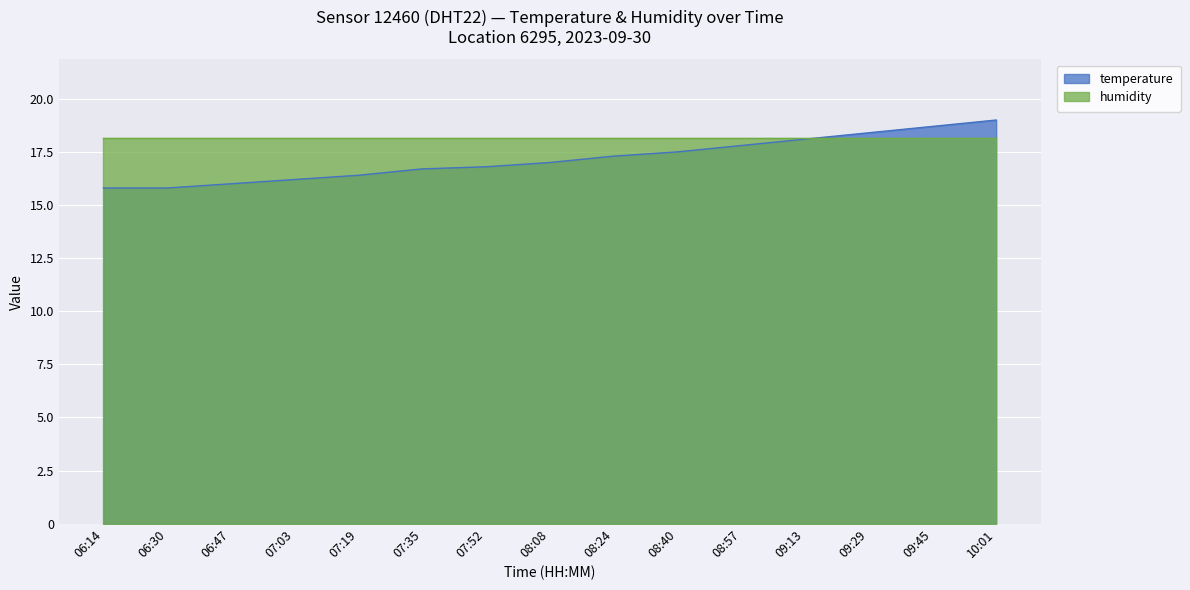

Reading right to left, what are all the values shown in this chart?

10:01=19.0	09:45=18.7	09:29=18.4	09:13=18.1	08:57=17.8	08:40=17.5	08:24=17.3	08:08=17.0	07:52=16.8	07:35=16.7	07:19=16.4	07:03=16.2	06:47=16.0	06:30=15.8	06:14=15.8